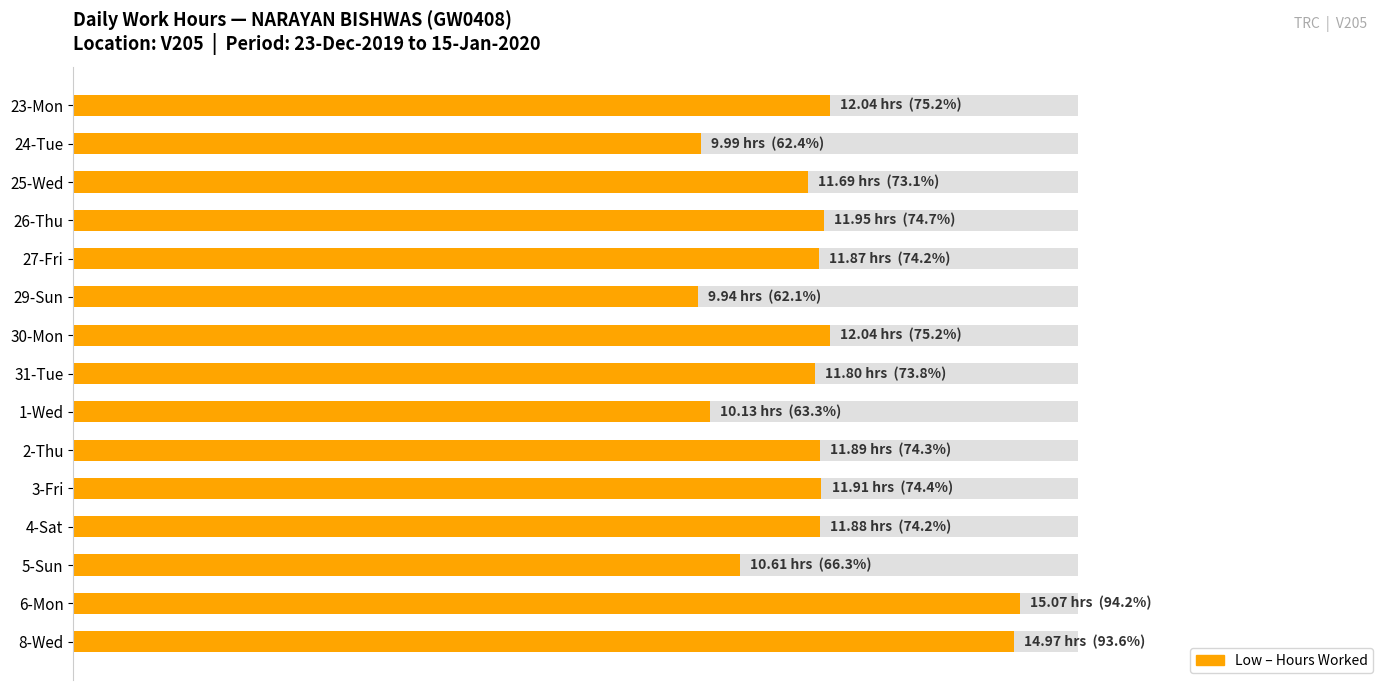

What is the difference between the maximum and minimum values?

32.1